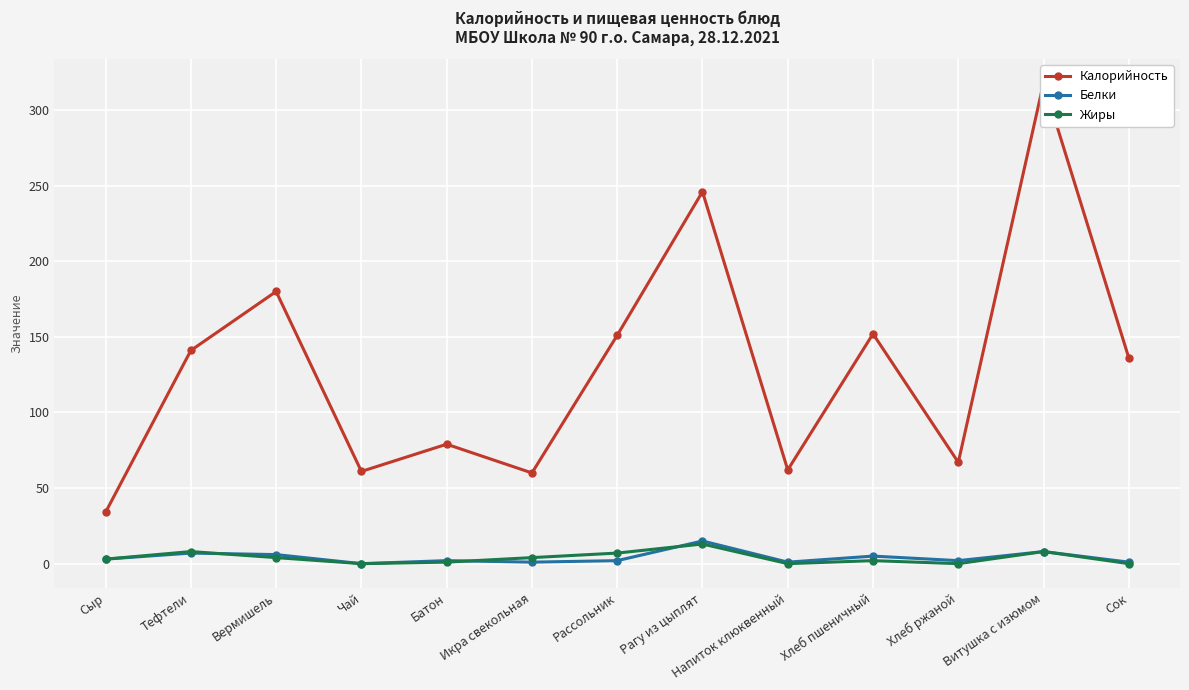

Reading right to left, extract all data points from this chart.

Калорийность: Сок=136	Витушка с изюмом=318	Хлеб ржаной=67	Хлеб пшеничный=152	Напиток клюквенный=62	Рагу из цыплят=246	Рассольник=151	Икра свекольная=60	Батон=79	Чай=61	Вермишель=180	Тефтели=141	Сыр=34
Белки: Сок=1	Витушка с изюмом=8	Хлеб ржаной=2	Хлеб пшеничный=5	Напиток клюквенный=1	Рагу из цыплят=15	Рассольник=2	Икра свекольная=1	Батон=2	Чай=0	Вермишель=6	Тефтели=7	Сыр=3
Жиры: Сок=0	Витушка с изюмом=8	Хлеб ржаной=0	Хлеб пшеничный=2	Напиток клюквенный=0	Рагу из цыплят=13	Рассольник=7	Икра свекольная=4	Батон=1	Чай=0	Вермишель=4	Тефтели=8	Сыр=3